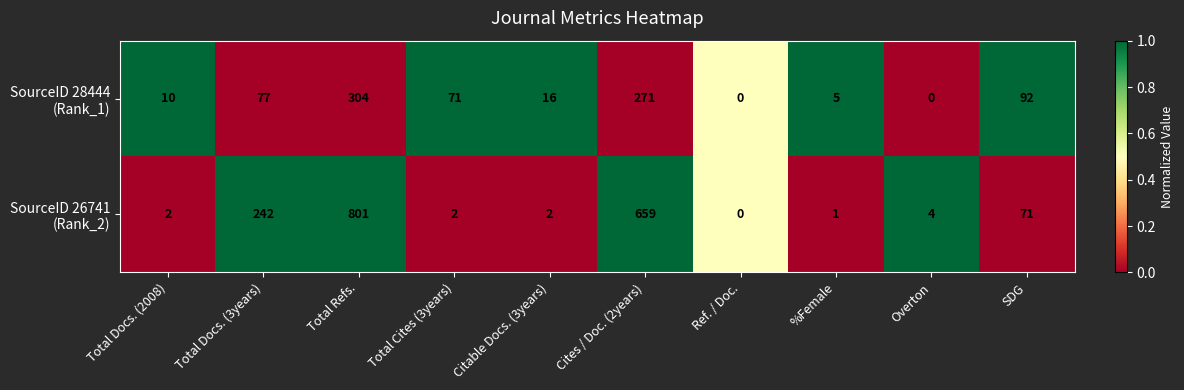

What is the spread (max minus min) of values at Total Cites (3years)?

69